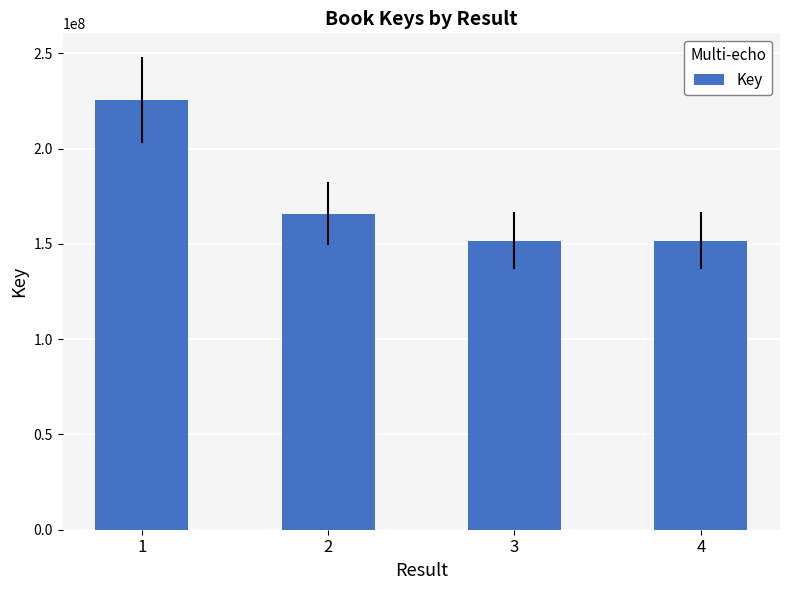

Is it true that the value at 2 is 255287563?

False